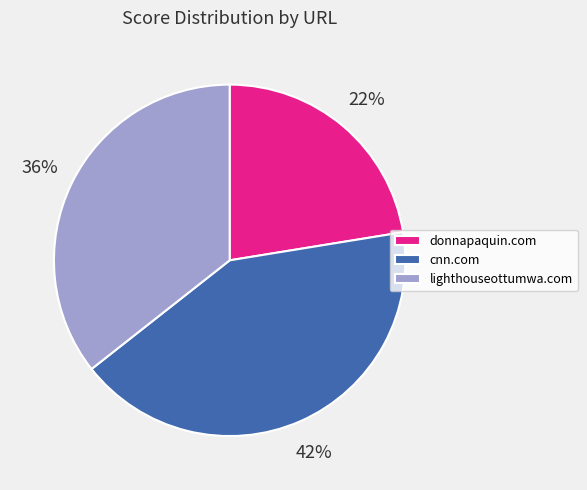

What percentage is the donnapaquin.com slice, to the nearest percent?

22%